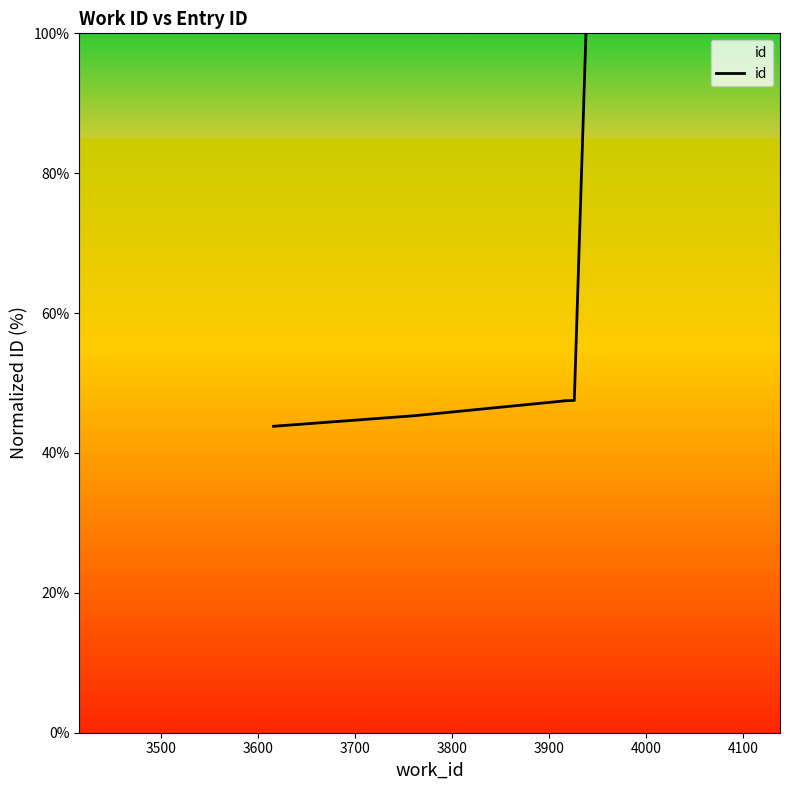

Is this an area chart (filled region under the line)?

No